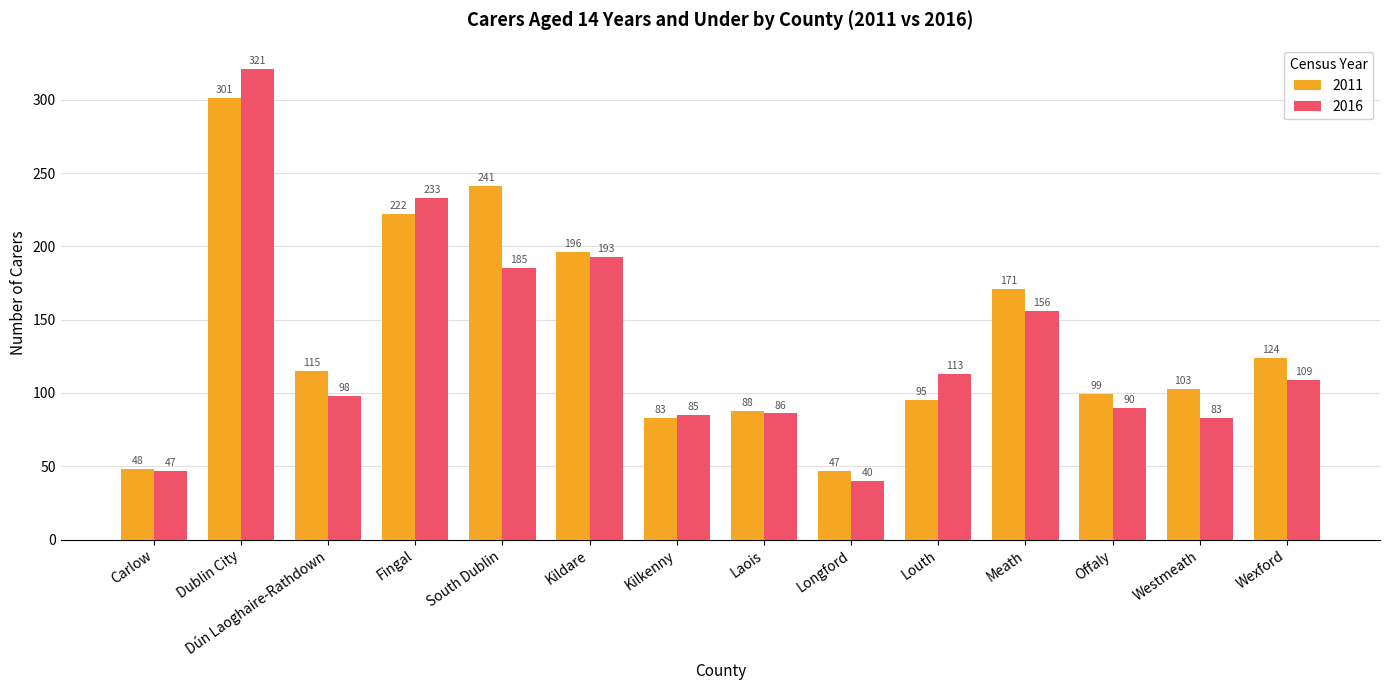

Which series has the widest spread of values?

2016